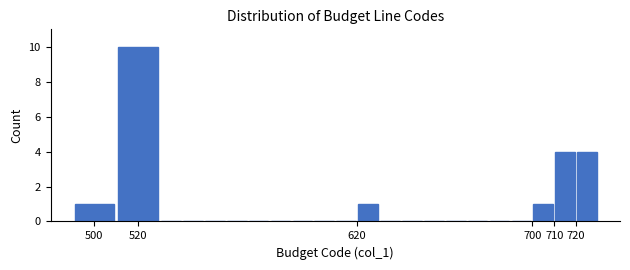

Reading left to right, transcribe this chart: for each bar, give the range it covers on the x-axis and its height. The values are not printed on the chart, so give them approximately, as read against the axis.

490 to 510: 1
510 to 530: 10
530 to 540: 0
540 to 550: 0
550 to 560: 0
560 to 570: 0
570 to 580: 0
580 to 590: 0
590 to 600: 0
600 to 610: 0
610 to 620: 0
620 to 630: 1
630 to 640: 0
640 to 650: 0
650 to 660: 0
660 to 670: 0
670 to 680: 0
680 to 690: 0
690 to 700: 0
700 to 710: 1
710 to 720: 4
720 to 730: 4